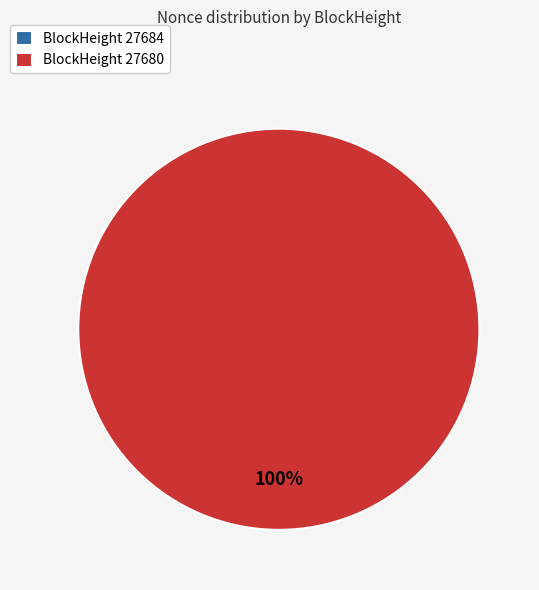

Count the number of slices in the pie.

2